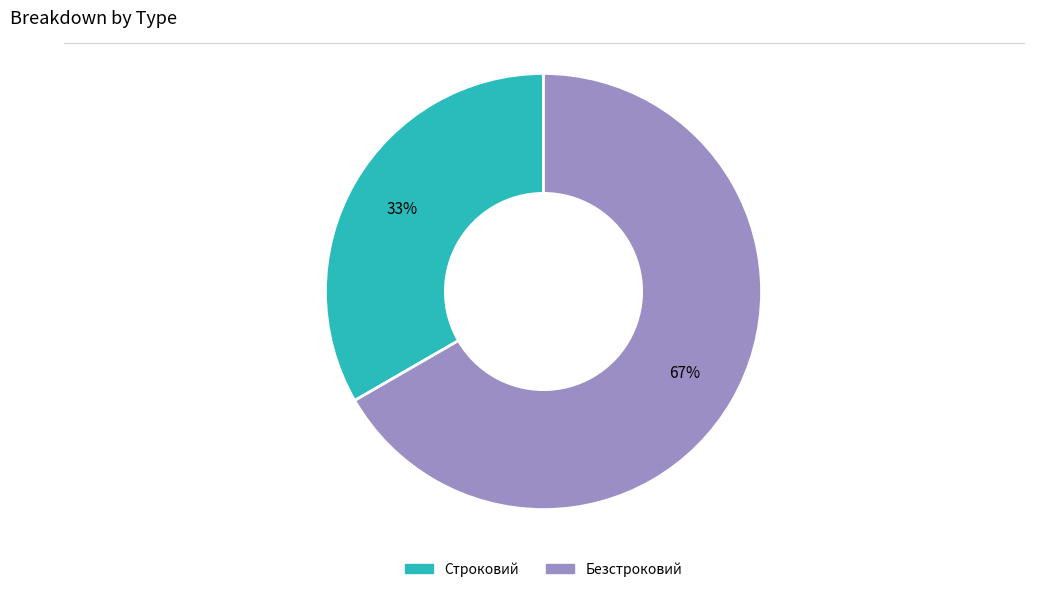

The Строковий slice represents 47% of the pie. True or false?

False